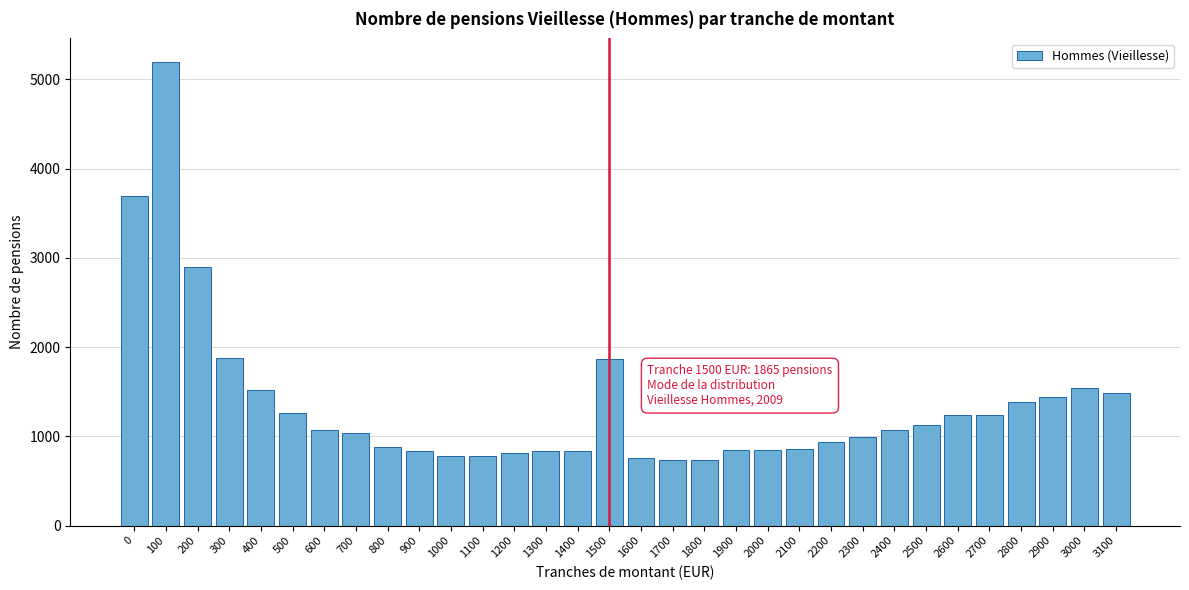

True or false: the data shows 1037 at 700.

True